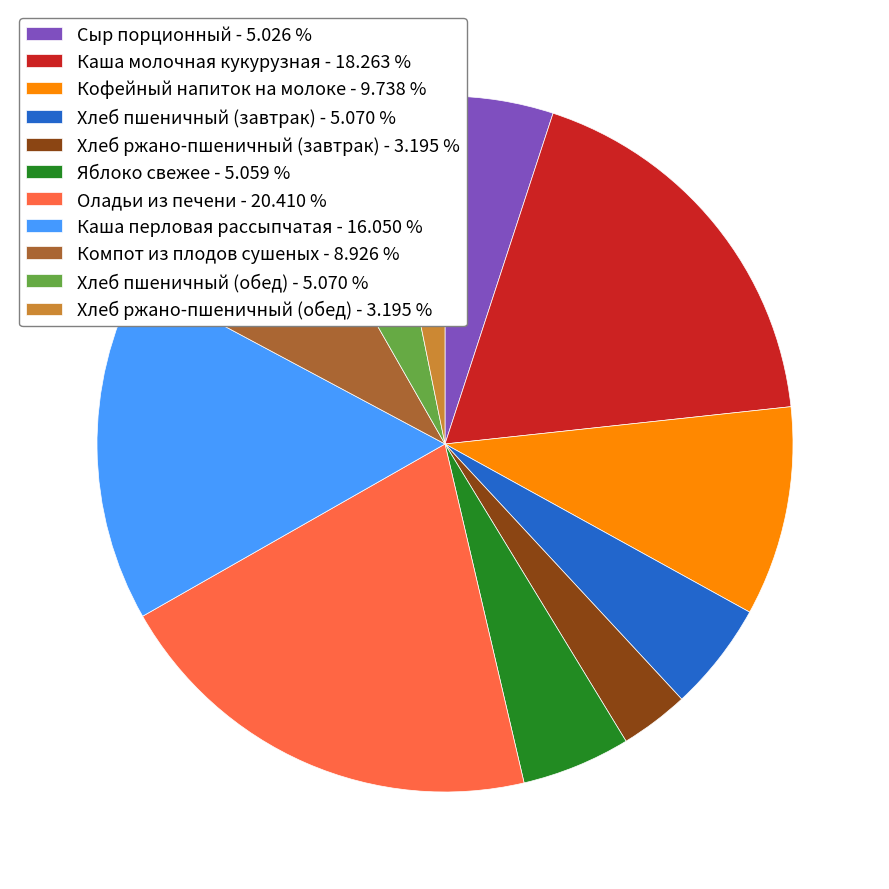

Does any single category account for the majority?

No